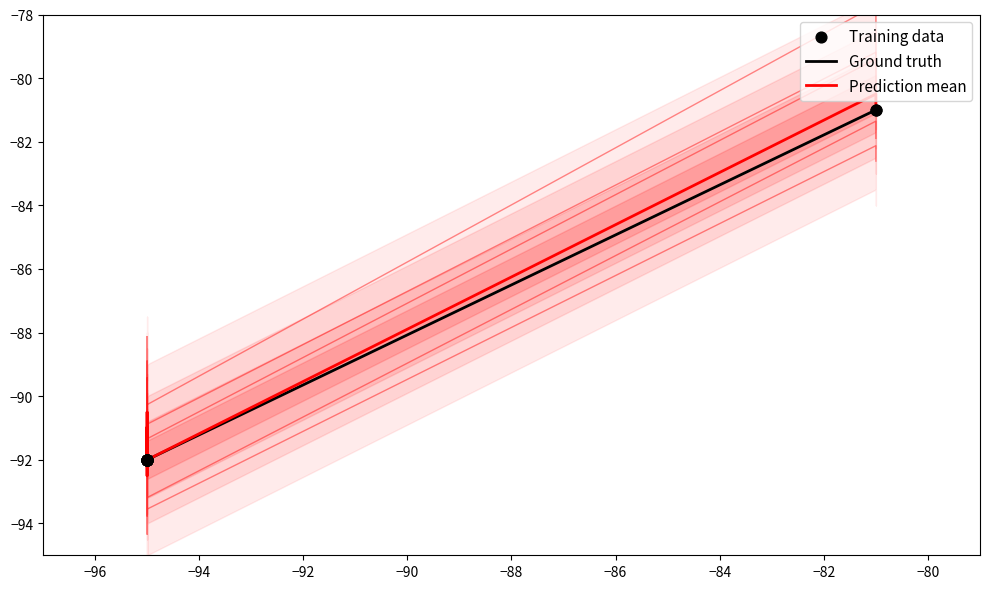

Which series has the widest spread of Y values?

Prediction mean